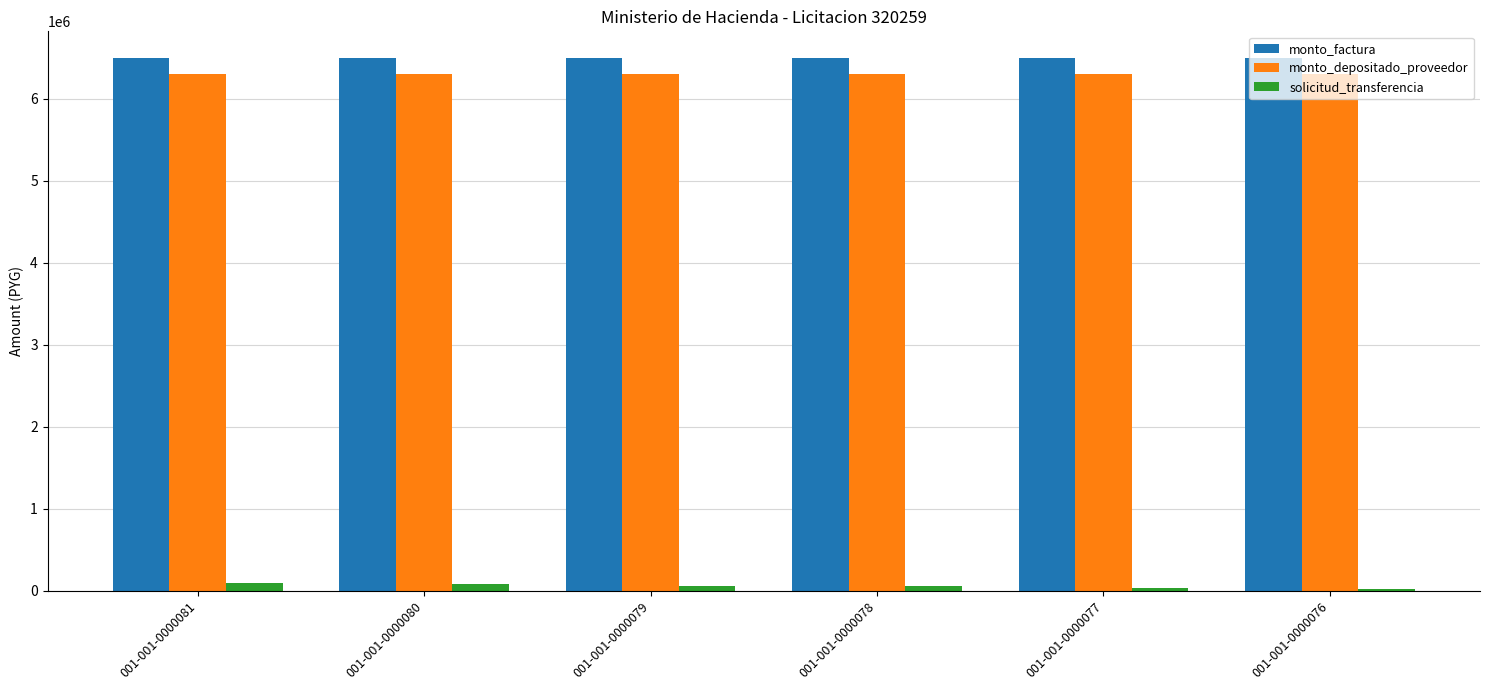

True or false: solicitud_transferencia has a value of 75767 at 001-001-0000080.

True